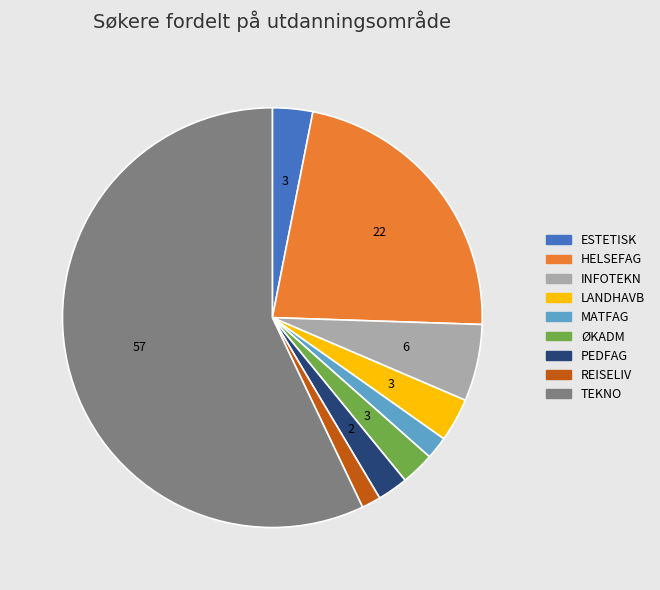

Is there any slice that represents more than half of the pie?

Yes